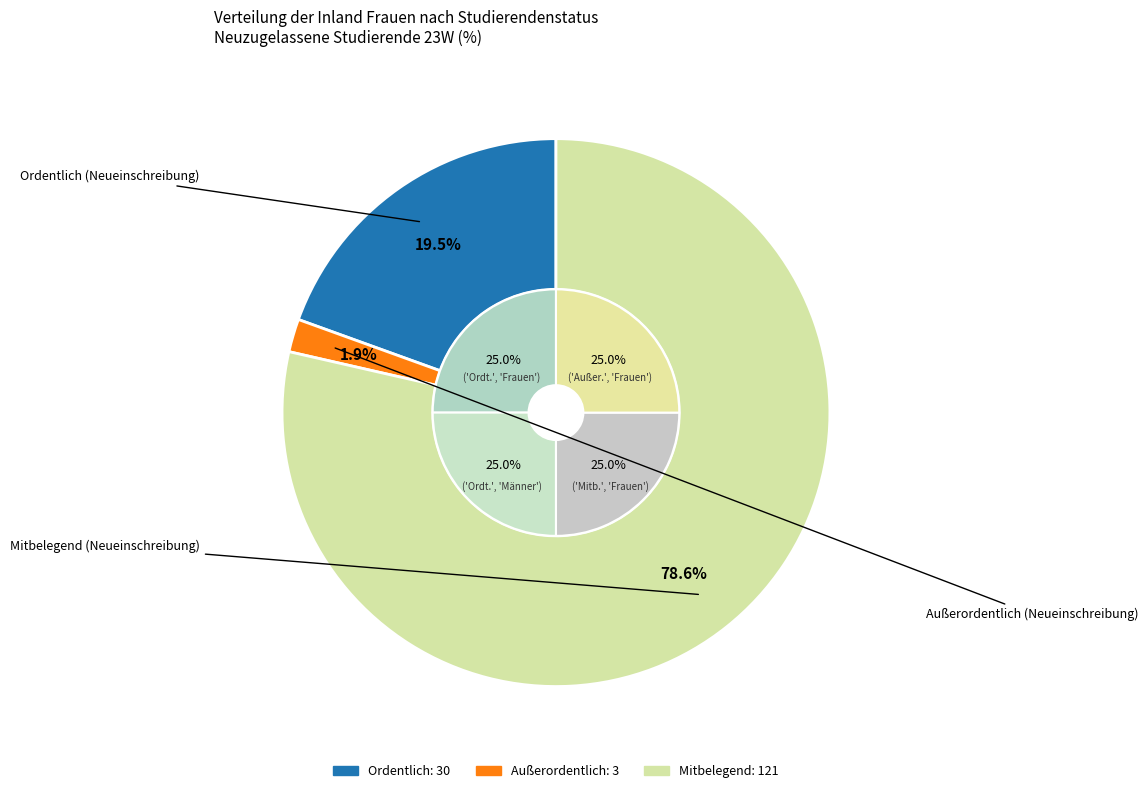

Between Ordentlich and Mitbelegend, which is larger?

Mitbelegend